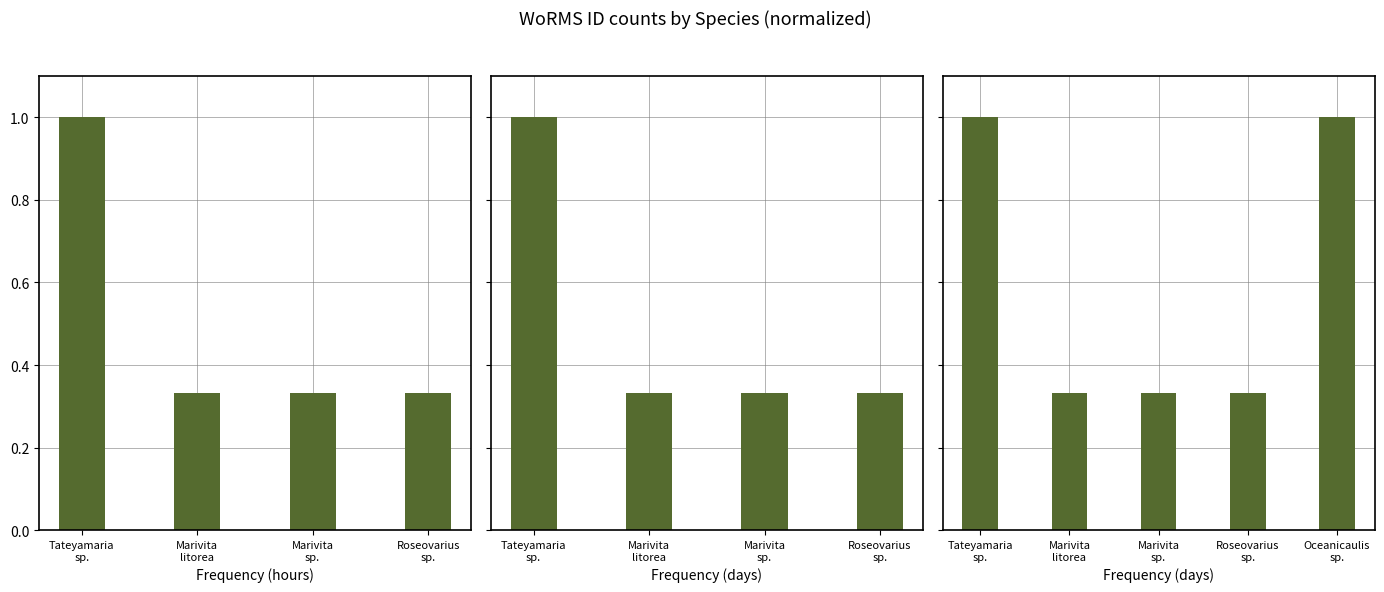

How many series are shown in this chart?

1